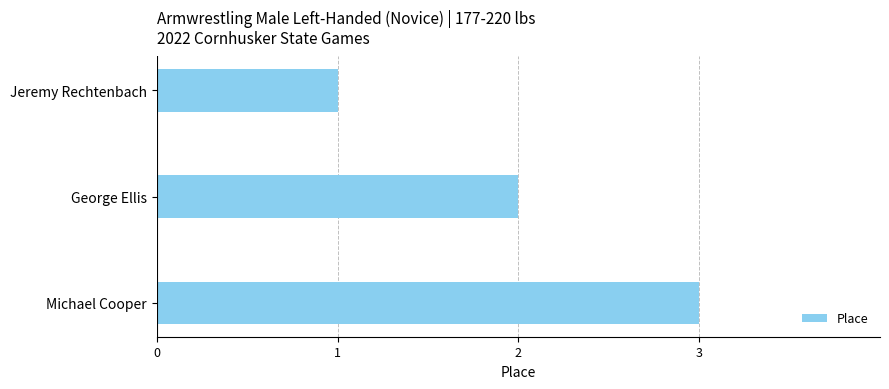

The value at Jeremy Rechtenbach is 1. True or false?

True